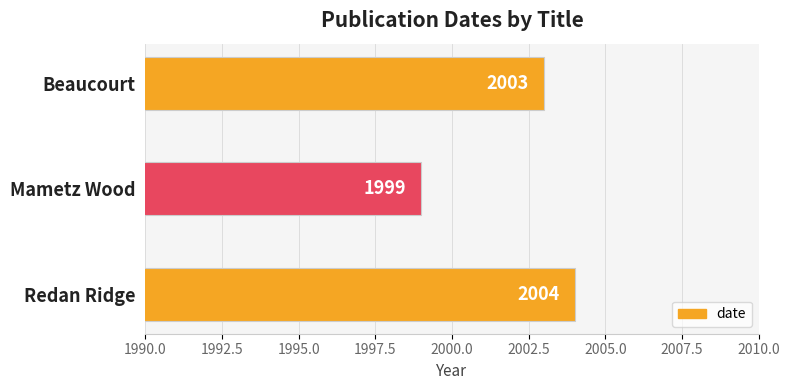

What is the average value?

2002